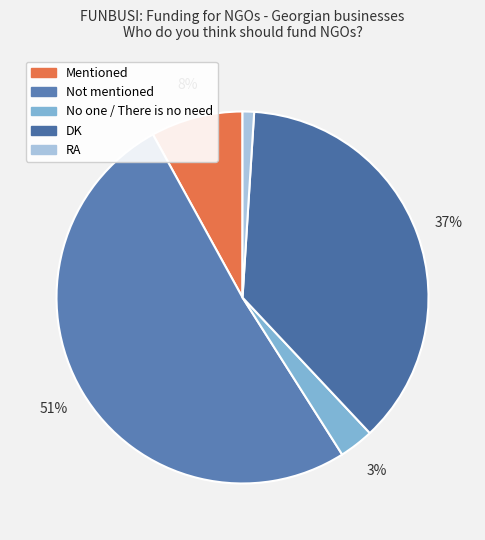

To the nearest percent, what is the difference between the DK and Not mentioned slice percentages?

14%